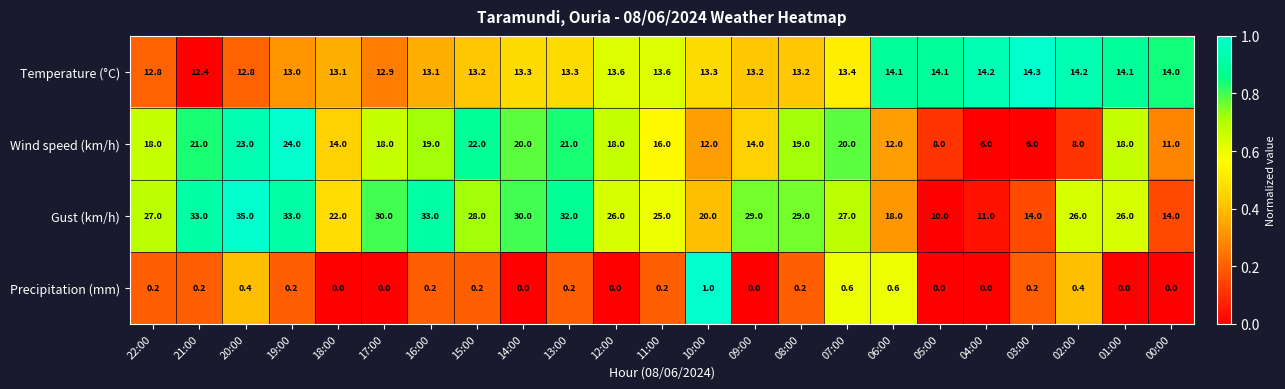

At 08:00, list the series in order from smallest to largest.

Precipitation (mm), Temperature (°C), Wind speed (km/h), Gust (km/h)